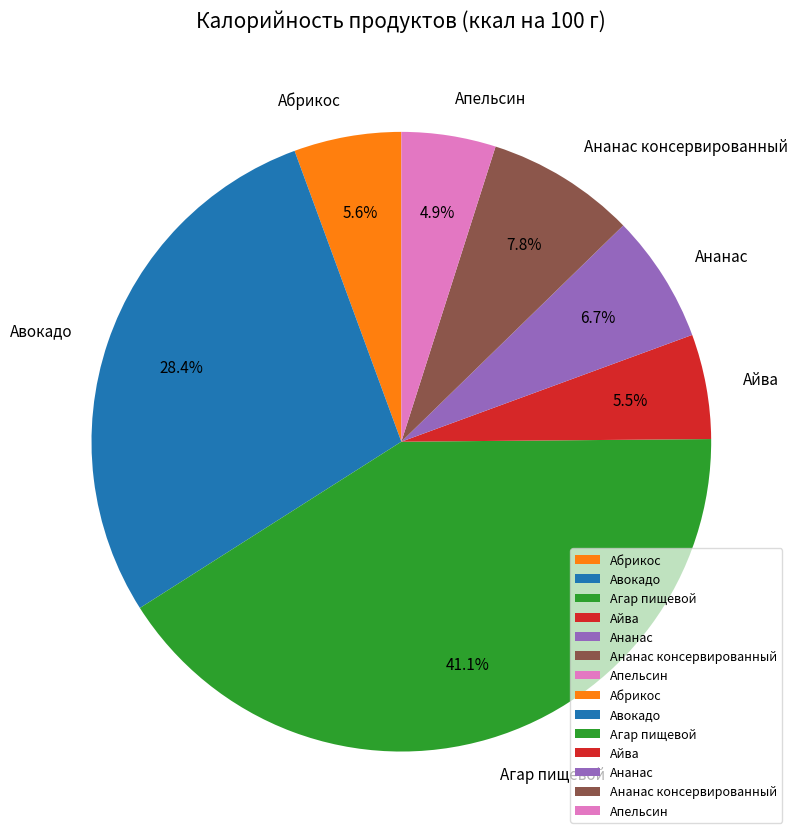

What percentage is the Ананас slice, to the nearest percent?

7%